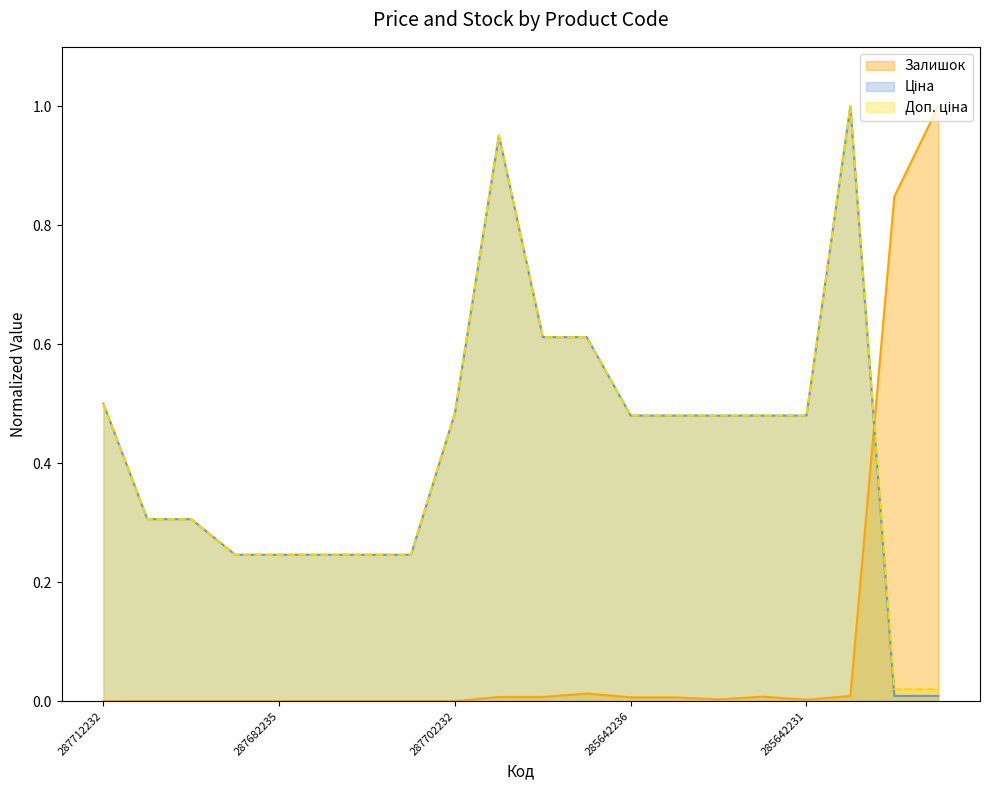

What is the average value of the Ціна series?

0.4